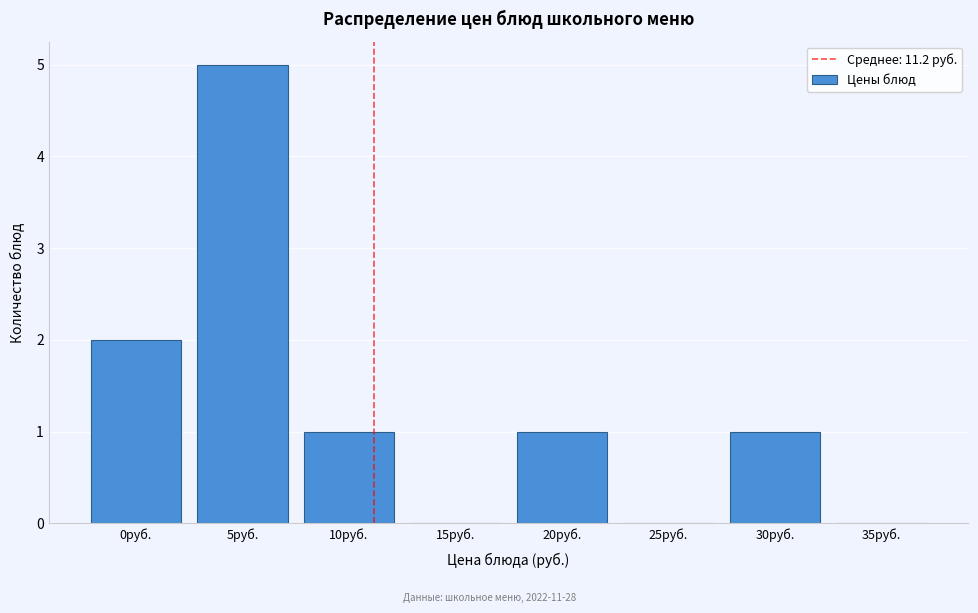

Reading left to right, transcribe all the data shown in this chart.

0руб.=2	5руб.=5	10руб.=1	15руб.=0	20руб.=1	25руб.=0	30руб.=1	35руб.=0